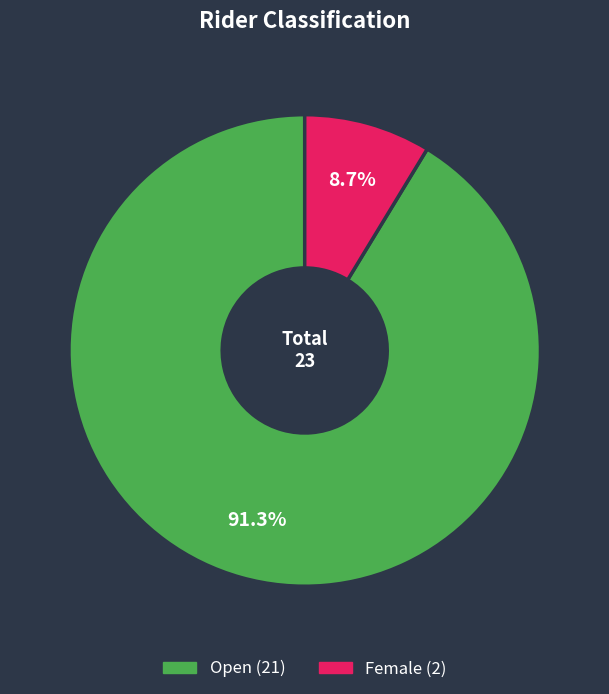

To the nearest percent, what is the difference between the largest and smallest slice percentages?

83%